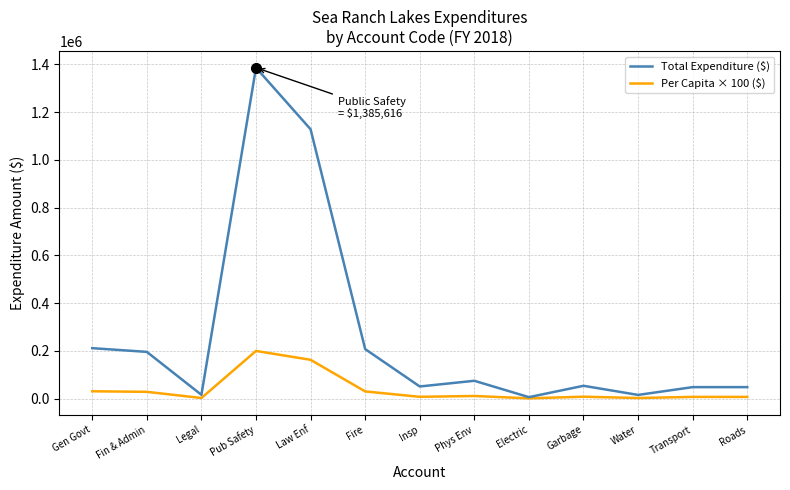

At how many categories does at least one series exceed 342399?

2